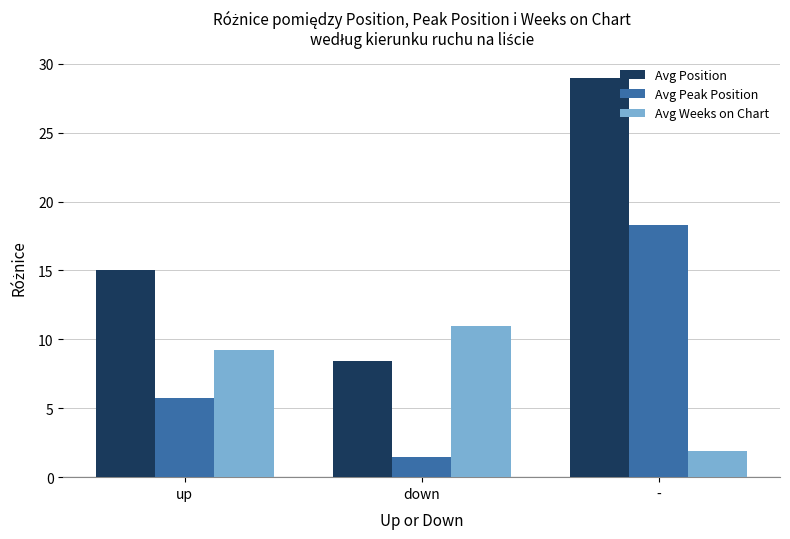

What is the difference between the maximum and minimum values in the Avg Peak Position series?

16.9